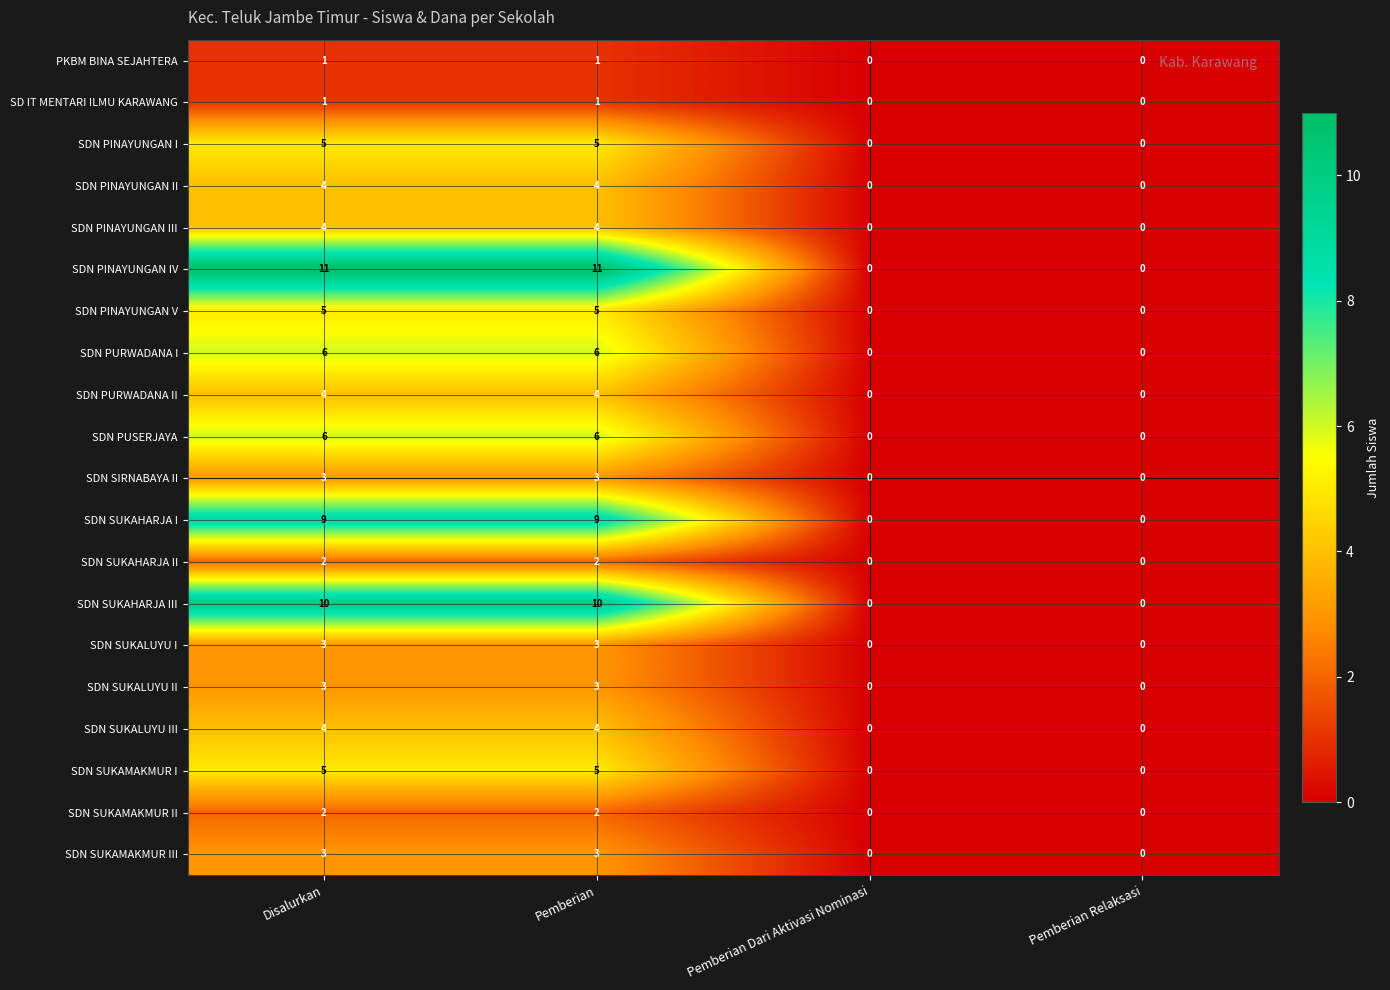

Is the value of SDN SUKALUYU I at Pemberian greater than the value of SDN PINAYUNGAN V at Disalurkan?

No